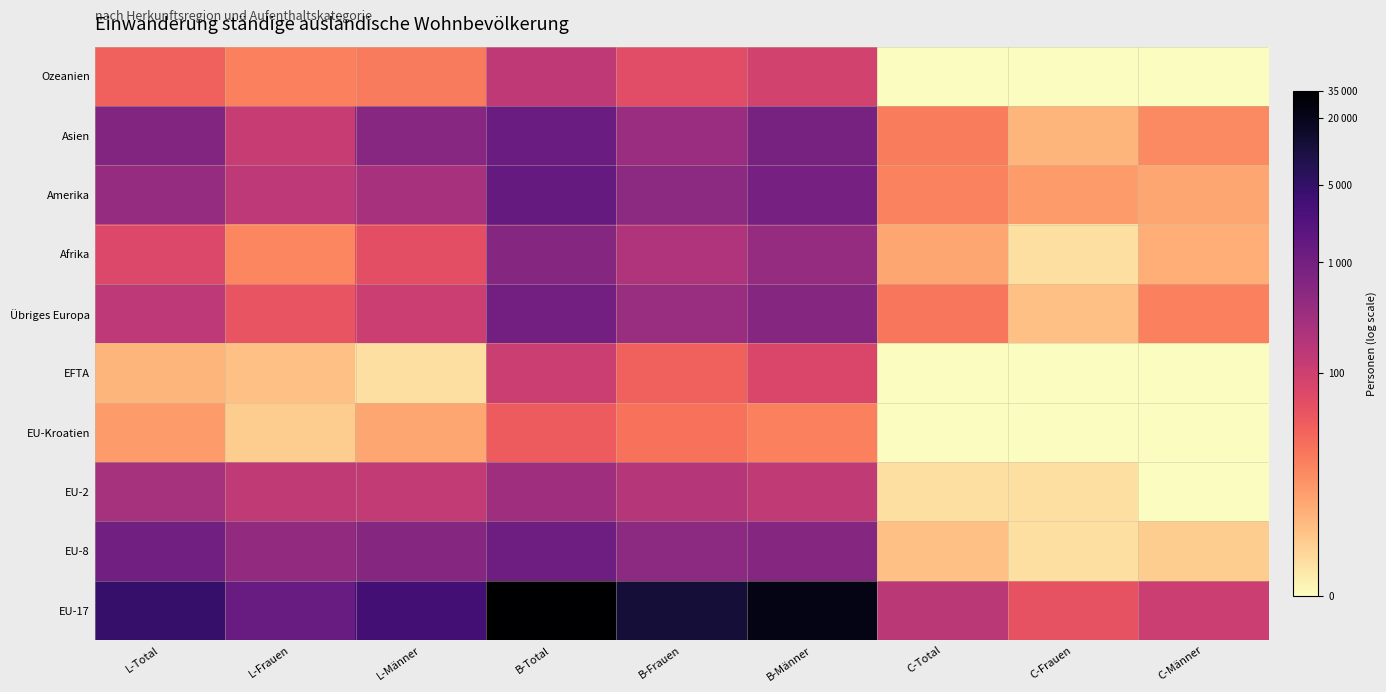

Count the number of data series in this chart.

10